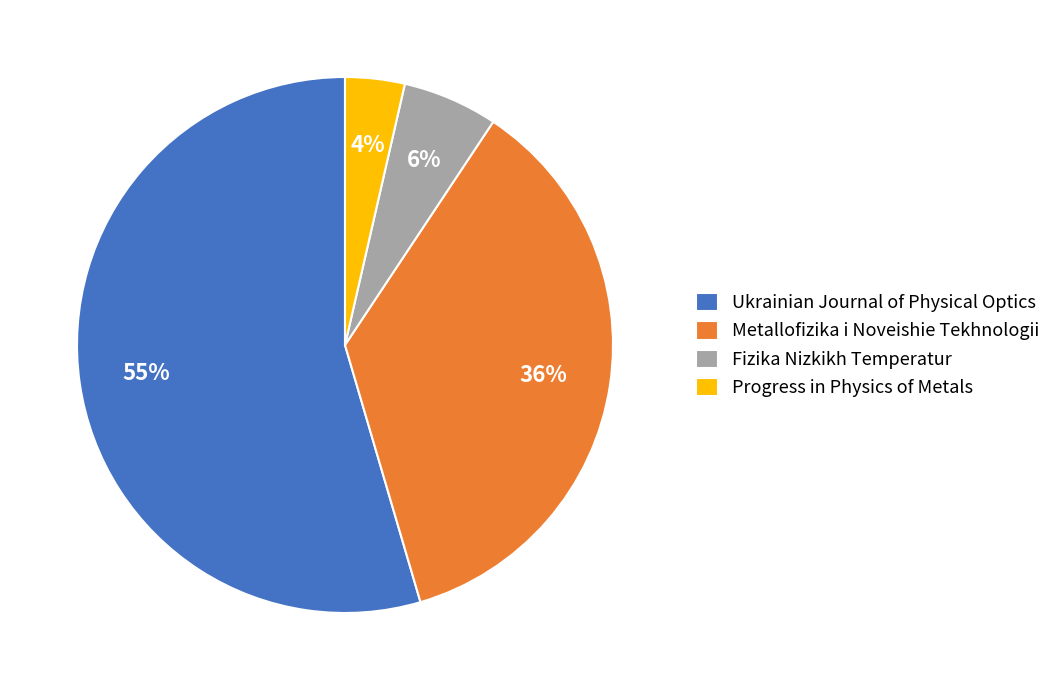

True or false: Ukrainian Journal of Physical Optics accounts for 61% of the total.

False